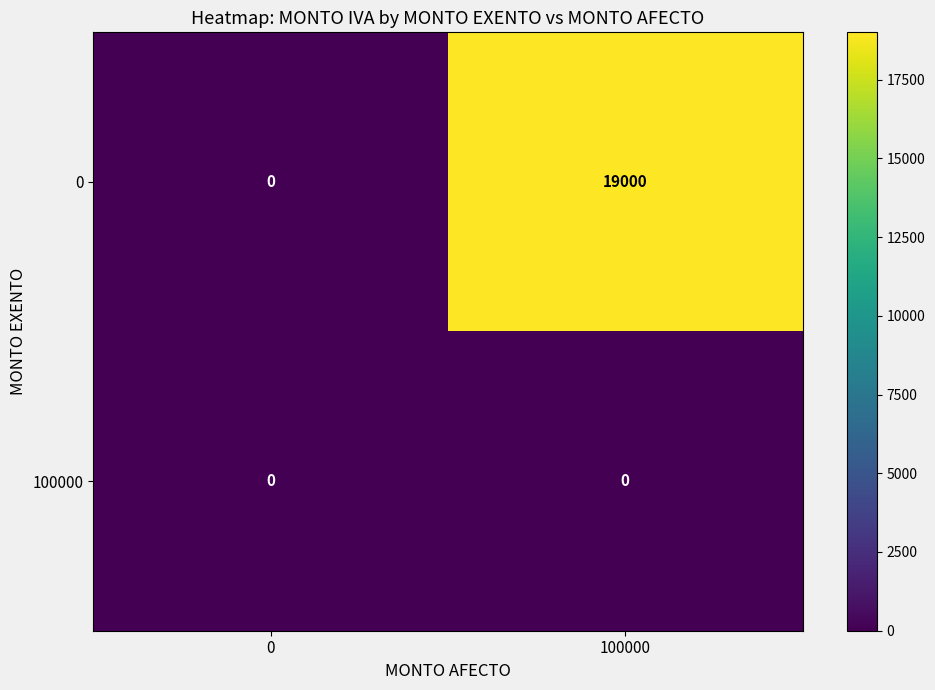

Which series has the largest total across all categories?

0